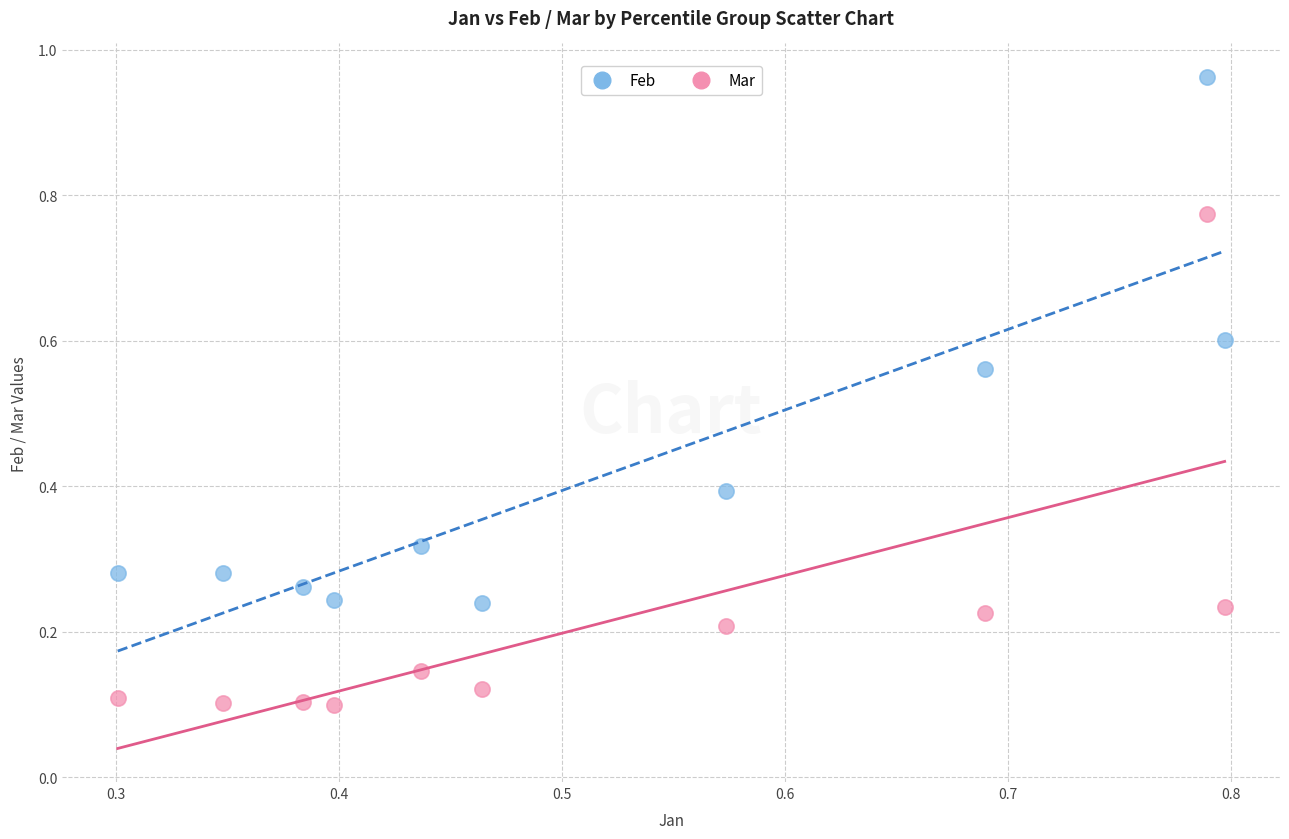

What are all the series names shown in the legend?

Feb, Mar